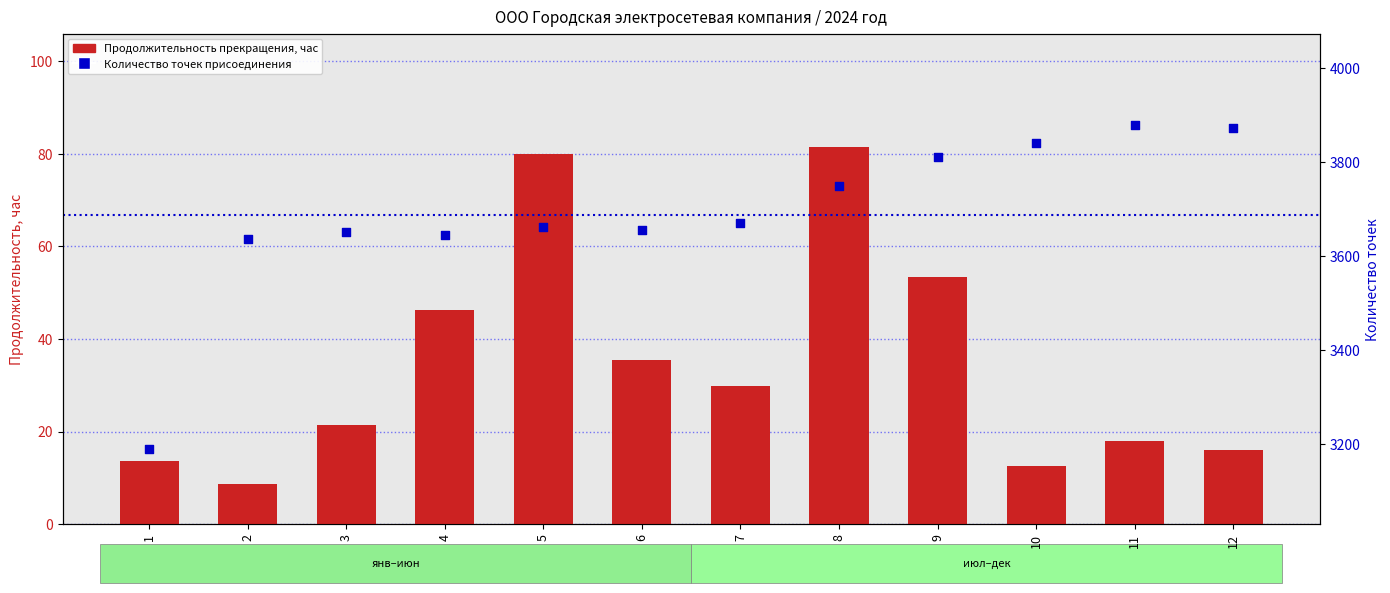

Is the value of Количество точек присоединения at 3 greater than the value of Продолжительность прекращения, час at 12?

Yes